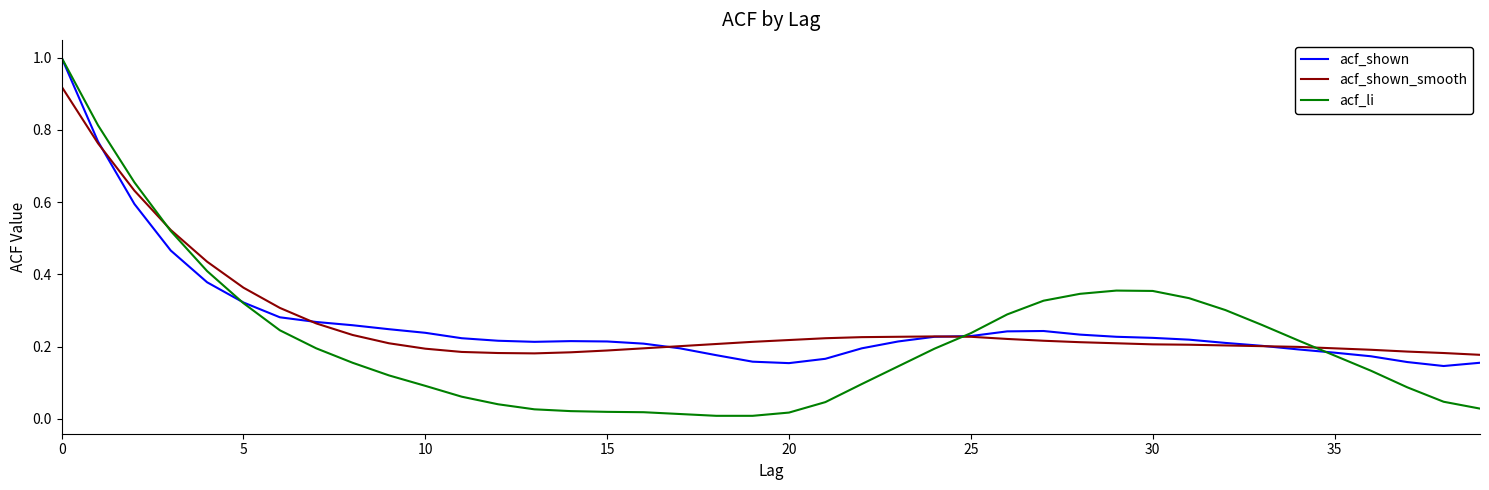

Which series has the widest spread of values?

acf_li